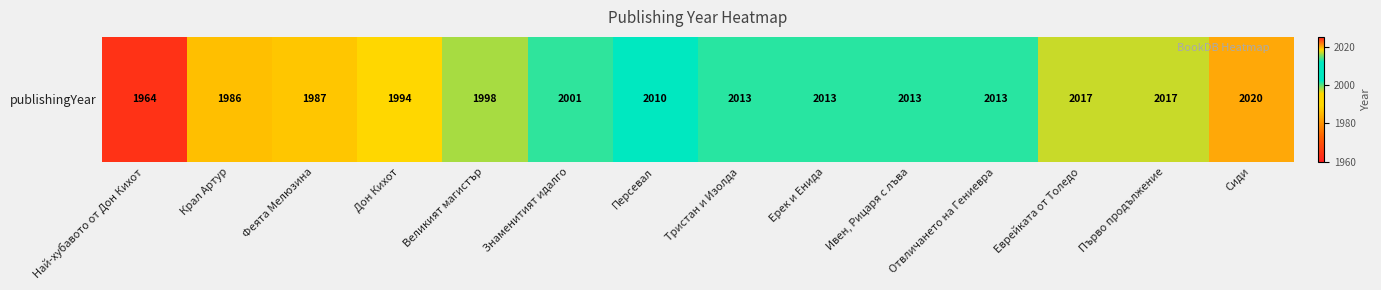

What is the ratio of the value at Сиди to the value at Ерек и Енида?

1.0